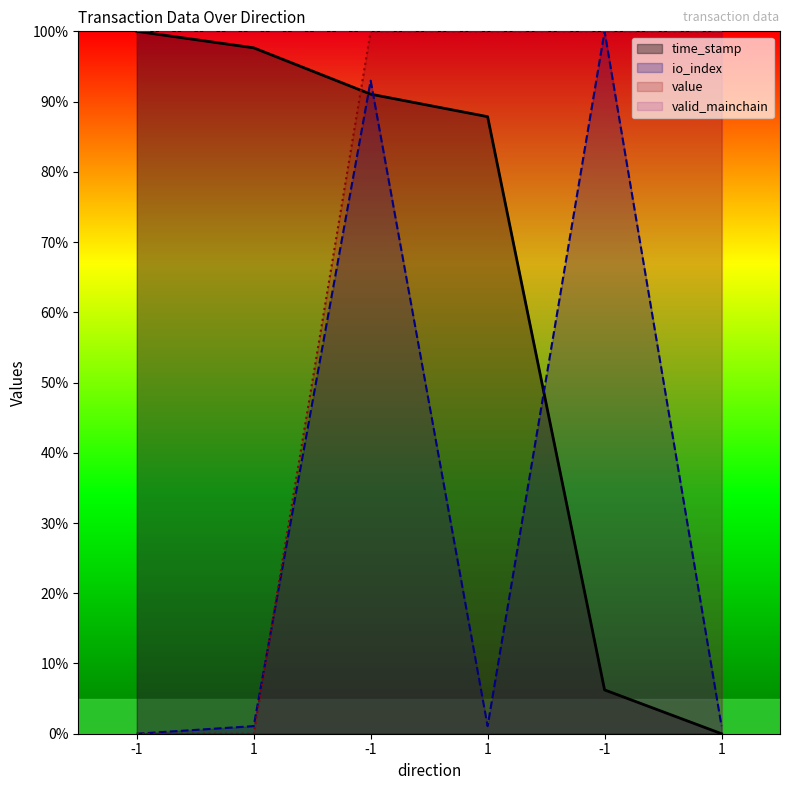

After their last crossing, which series has the higher values: io_index or time_stamp?

io_index